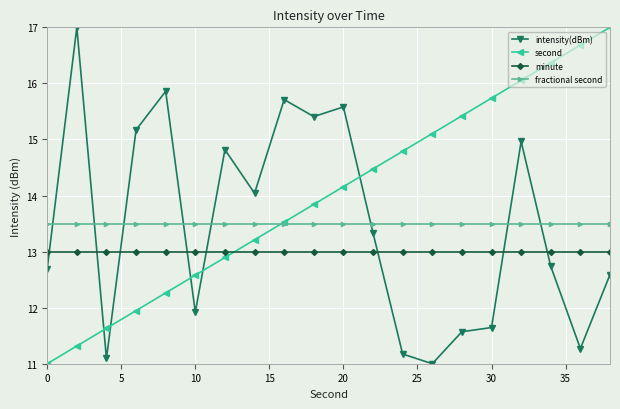

True or false: second has more than 2 points higher than both neighbors.

False